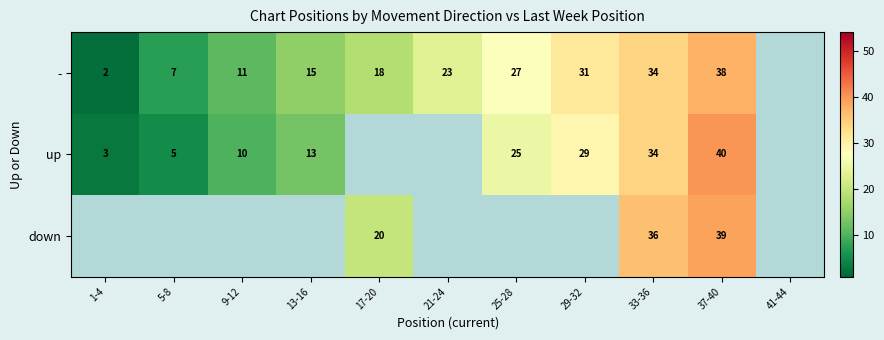

What is the difference between the up values at 29-32 and 13-16?

16